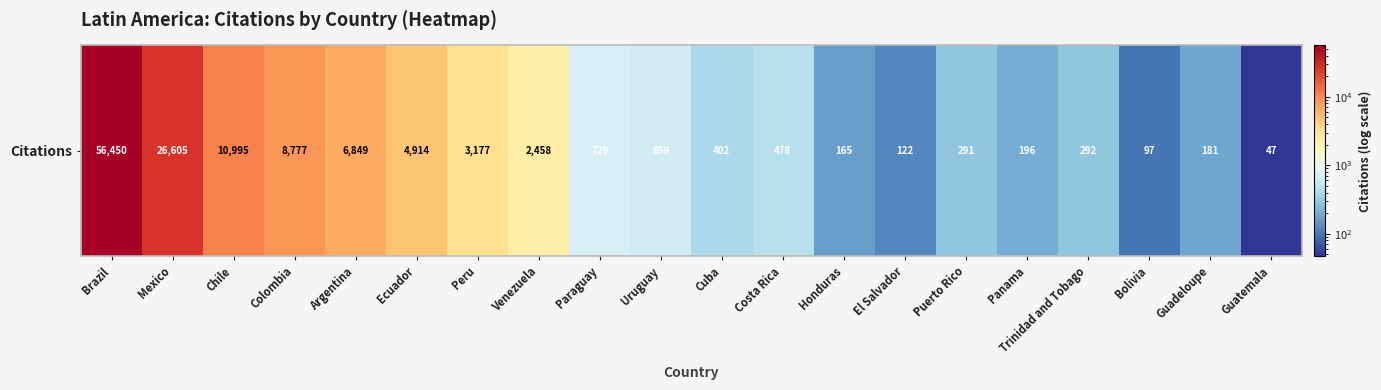

What is the average value?

6194